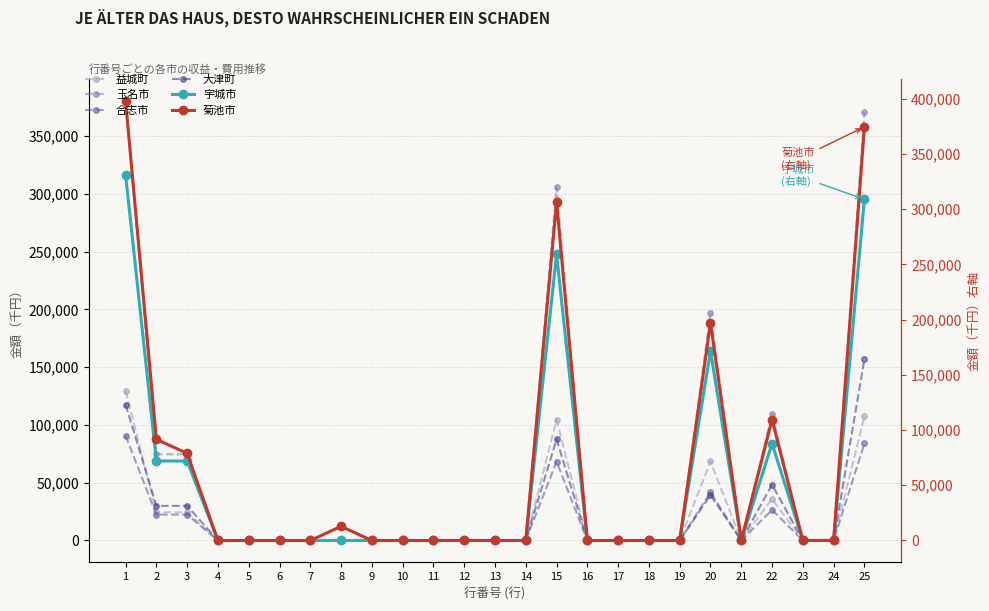

Reading left to right, extract all data points from this chart.

益城町: 129575	24393	24392	0	0	0	0	0	0	0	0	1	0	1	104462	0	0	0	0	68414	0	36048	0	0	107440
玉名市: 380526	74625	74576	0	0	0	0	0	0	0	0	49	0	49	305901	0	0	0	0	196498	0	109391	0	12	370910
合志市: 90686	22407	22404	0	0	0	0	0	0	0	0	3	0	3	68279	3	0	0	0	41760	0	26515	0	1	83964
大津町: 117604	29970	29954	0	0	0	0	0	0	0	0	16	0	16	87634	21	0	0	0	39309	0	48297	0	7	156934
宇城市: 331180	72015	71948	0	0	0	0	0	0	0	0	67	0	67	259165	0	0	0	0	171466	0	87695	0	4	308997
菊池市: 398236	91653	78841	0	0	0	0	12777	0	0	0	35	0	35	306583	0	0	0	0	196998	0	109460	0	125	374508